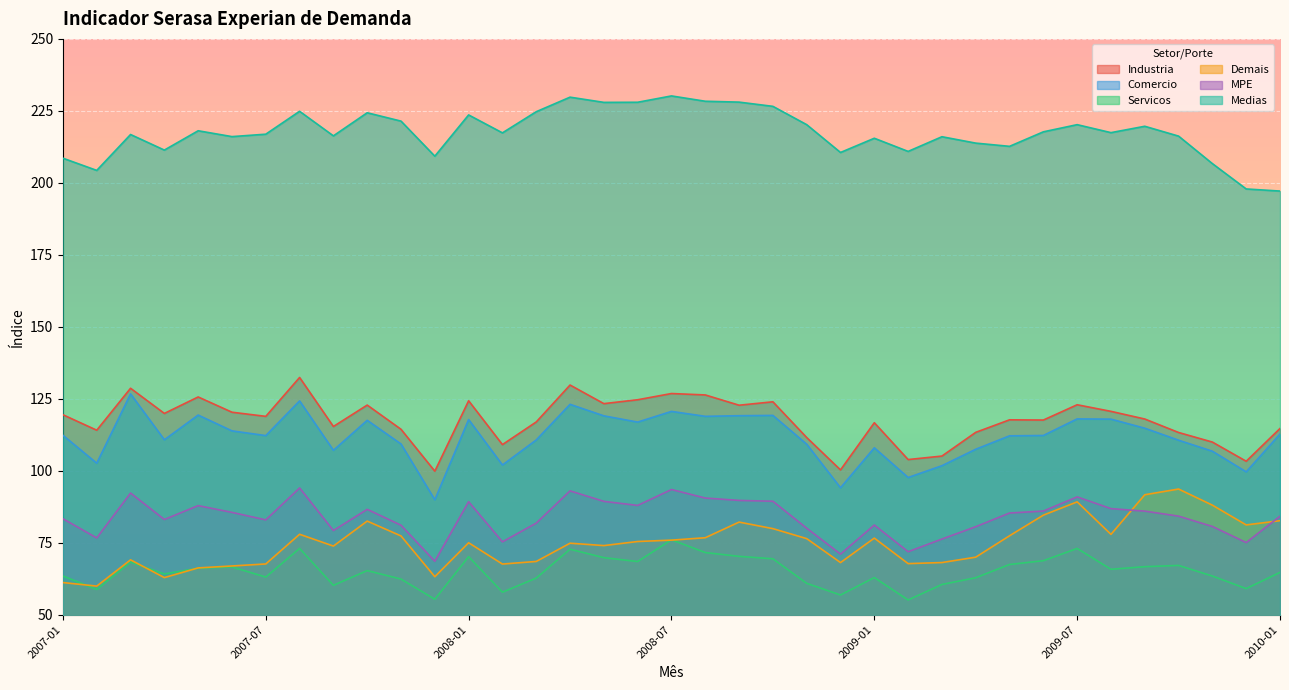

Is the value of Servicos at 2009-12 greater than the value of Comercio at 2008-06?

No